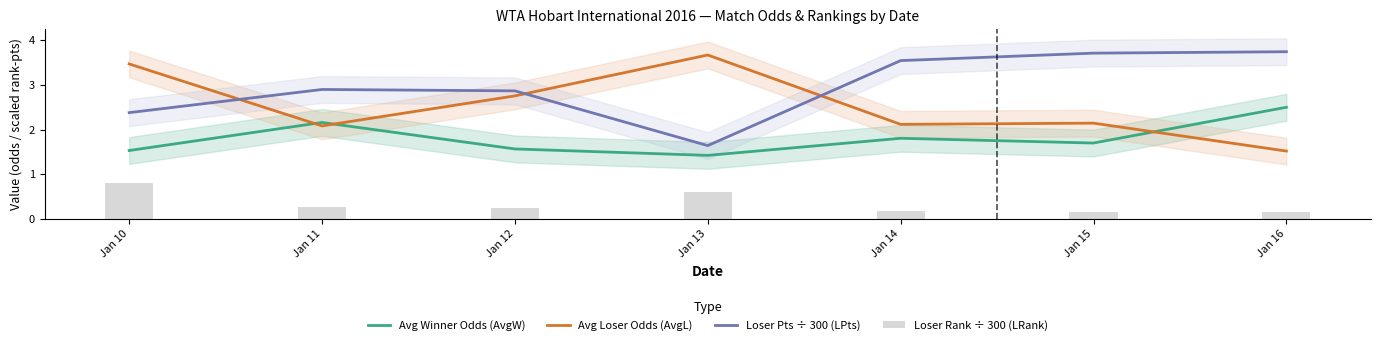

Between Jan 13 and Jan 14, which series saw the biggest shift?

Loser Pts ÷ 300 (LPts)